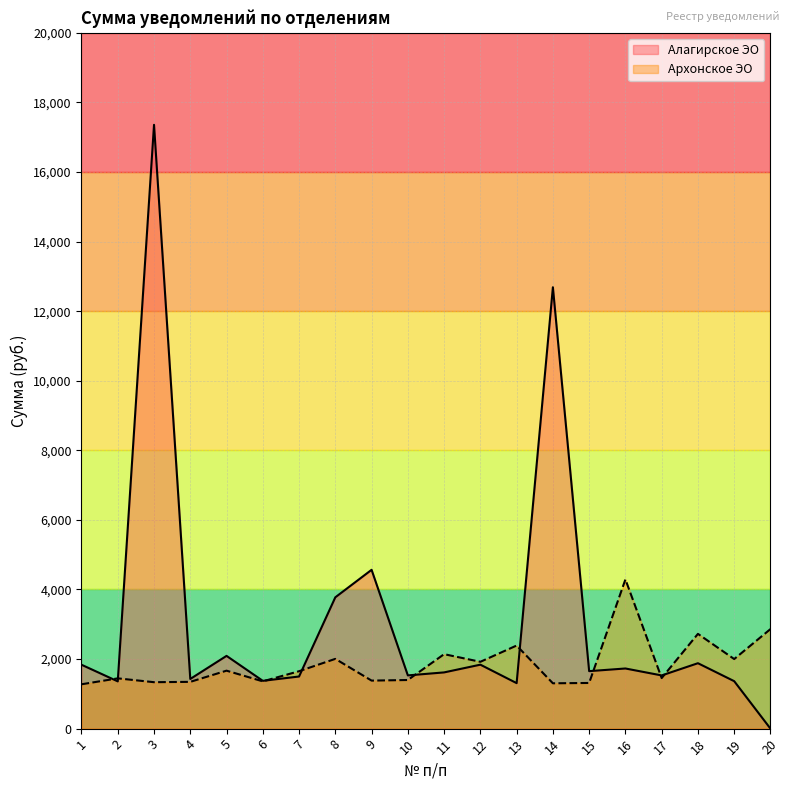

What is the greatest value displayed?

17356.2